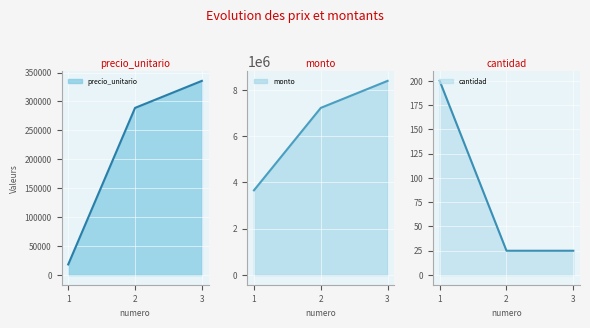

What is the sum of the cantidad values at 1 and 2?

225